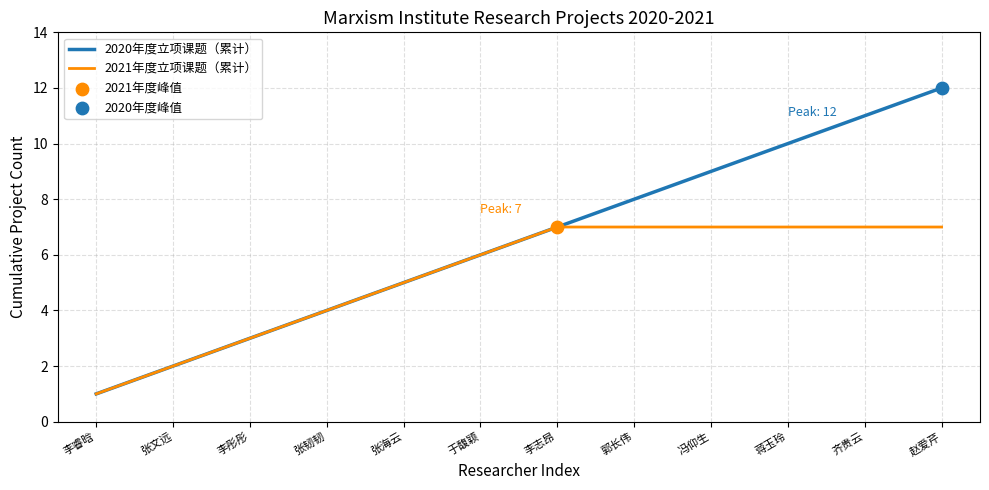

What is the total value across all series at 于馥颖?

12